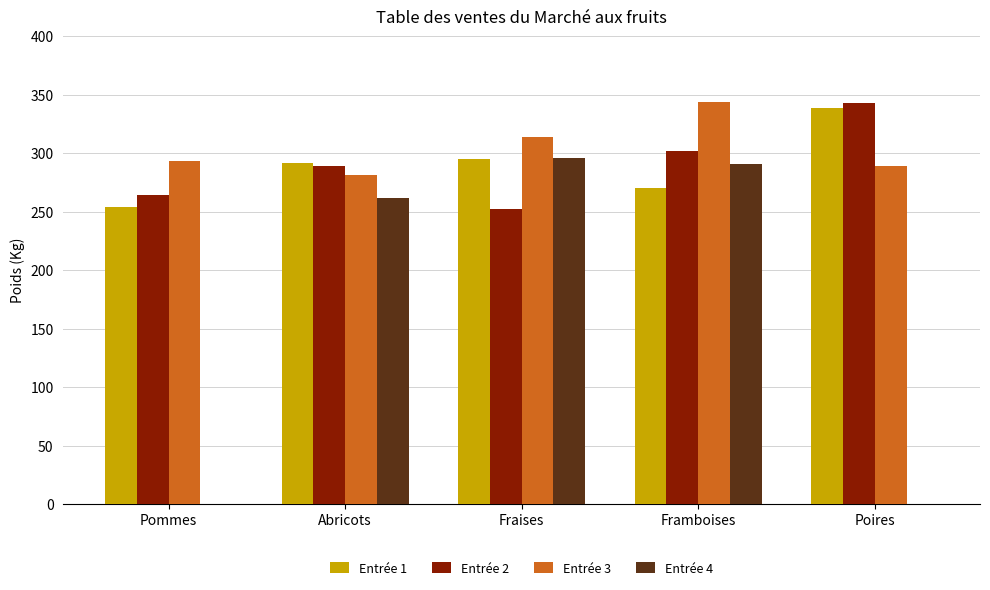

What are all the series names shown in the legend?

Entrée 1, Entrée 2, Entrée 3, Entrée 4